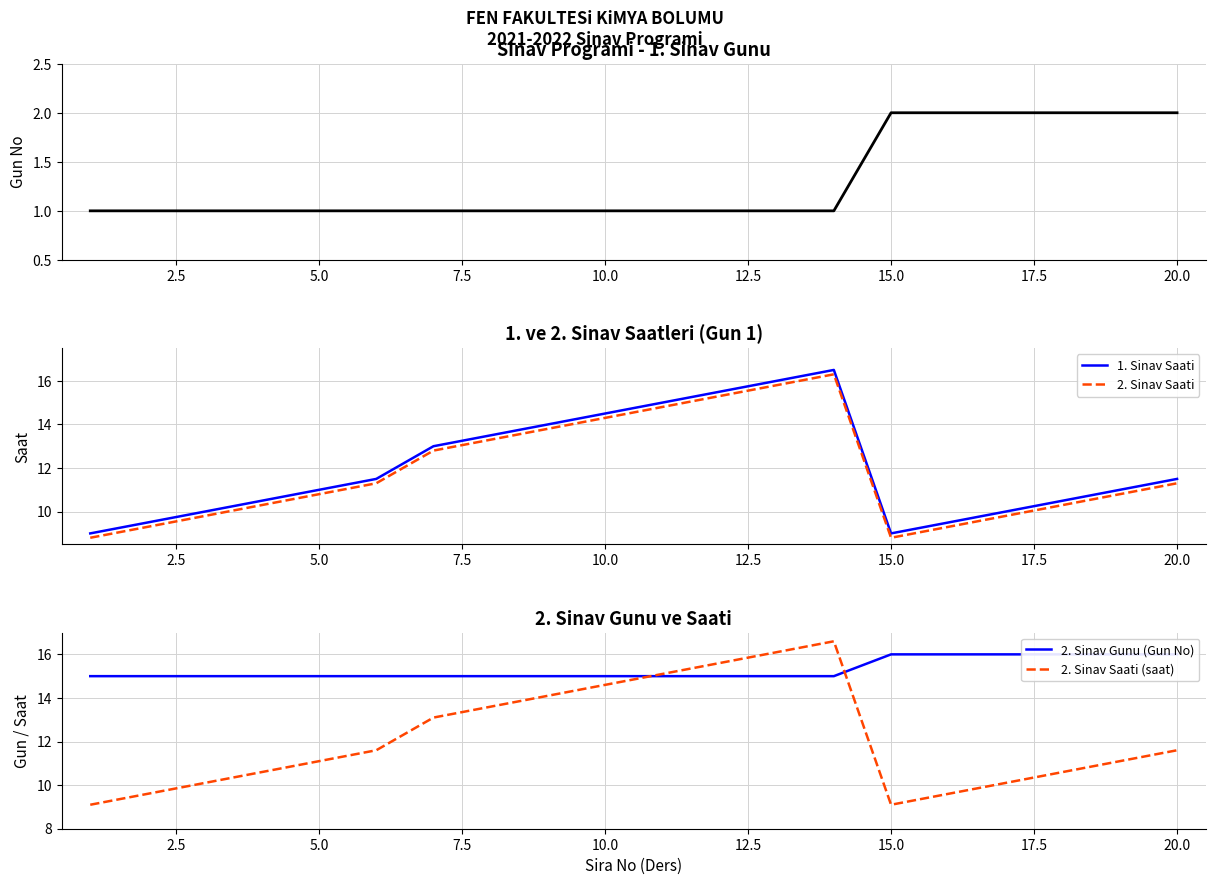

True or false: 1. Sinav Saati and 2. Sinav Saati intersect in this chart.

False